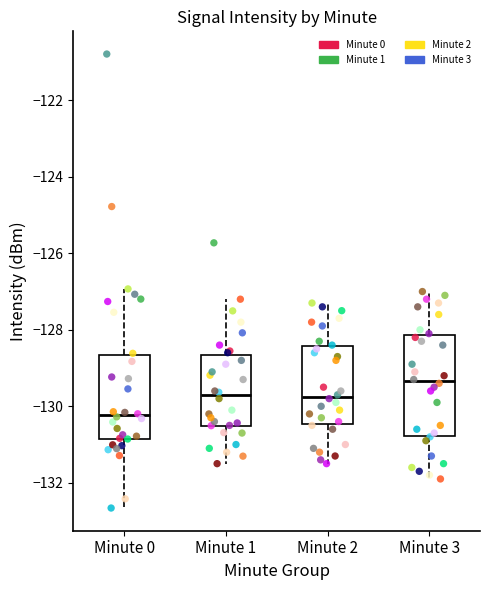

Reading left to right, transcribe this box plot: for each box, give where its median line is, the range the box spans, and where its two whiskers end, as read against the y-axis. The values are not printed on the chart, so give them approximately, as read against the axis.

Minute 0: median -130.2, box -130.8 to -128.6, whiskers -132.6 to -127.0
Minute 1: median -129.8, box -130.6 to -128.6, whiskers -131.4 to -127.2
Minute 2: median -129.8, box -130.4 to -128.4, whiskers -131.4 to -127.2
Minute 3: median -129.4, box -130.8 to -128.2, whiskers -131.8 to -127.0